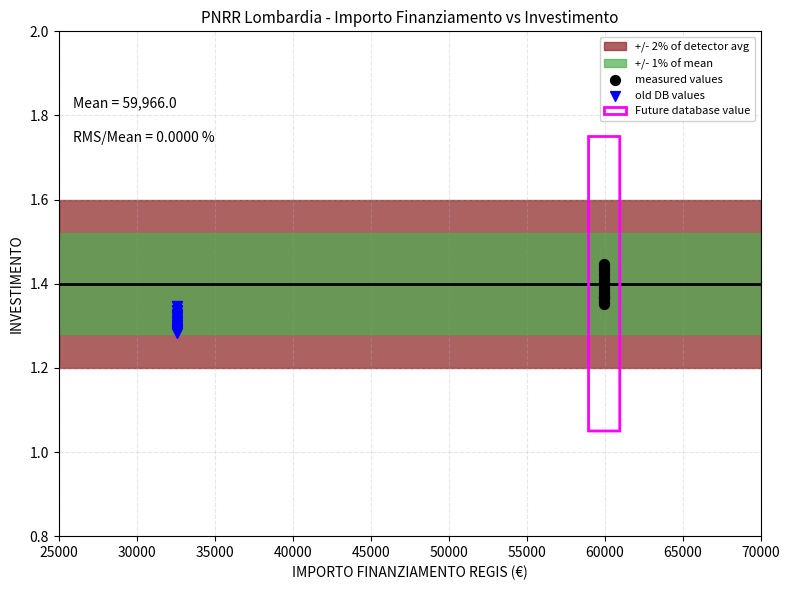

Which series contains the highest Y value?

measured values